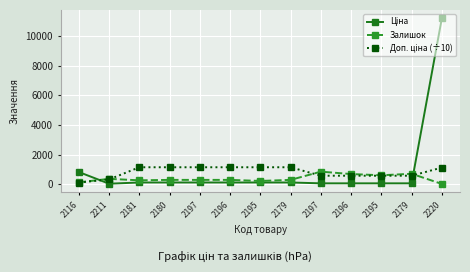

What is the label of the 12th point from the left?

2179